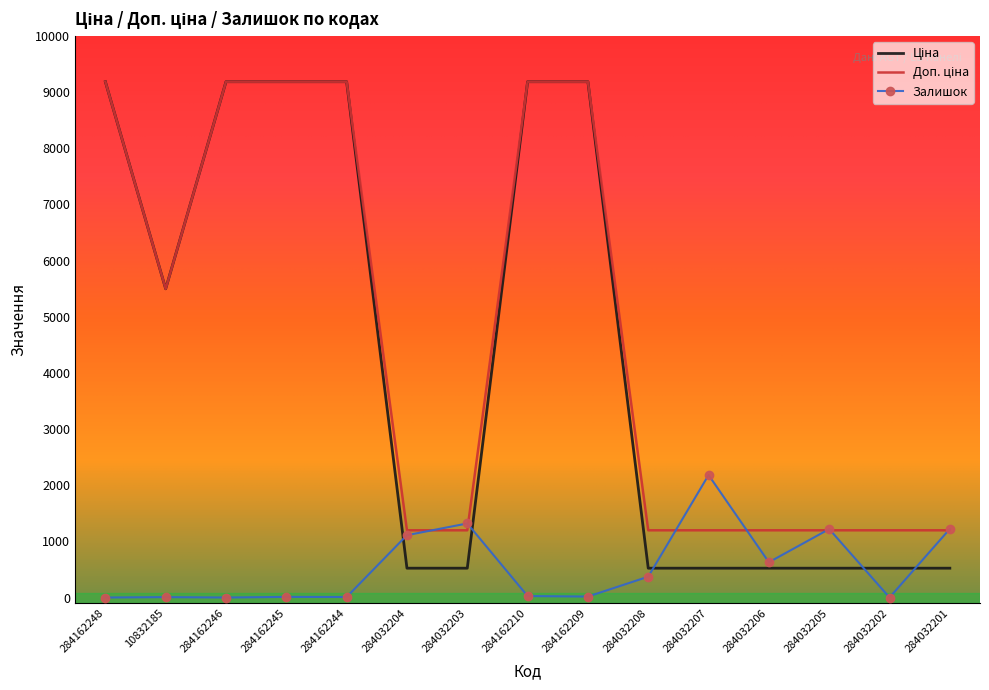

What position from the left is 10832185?

2